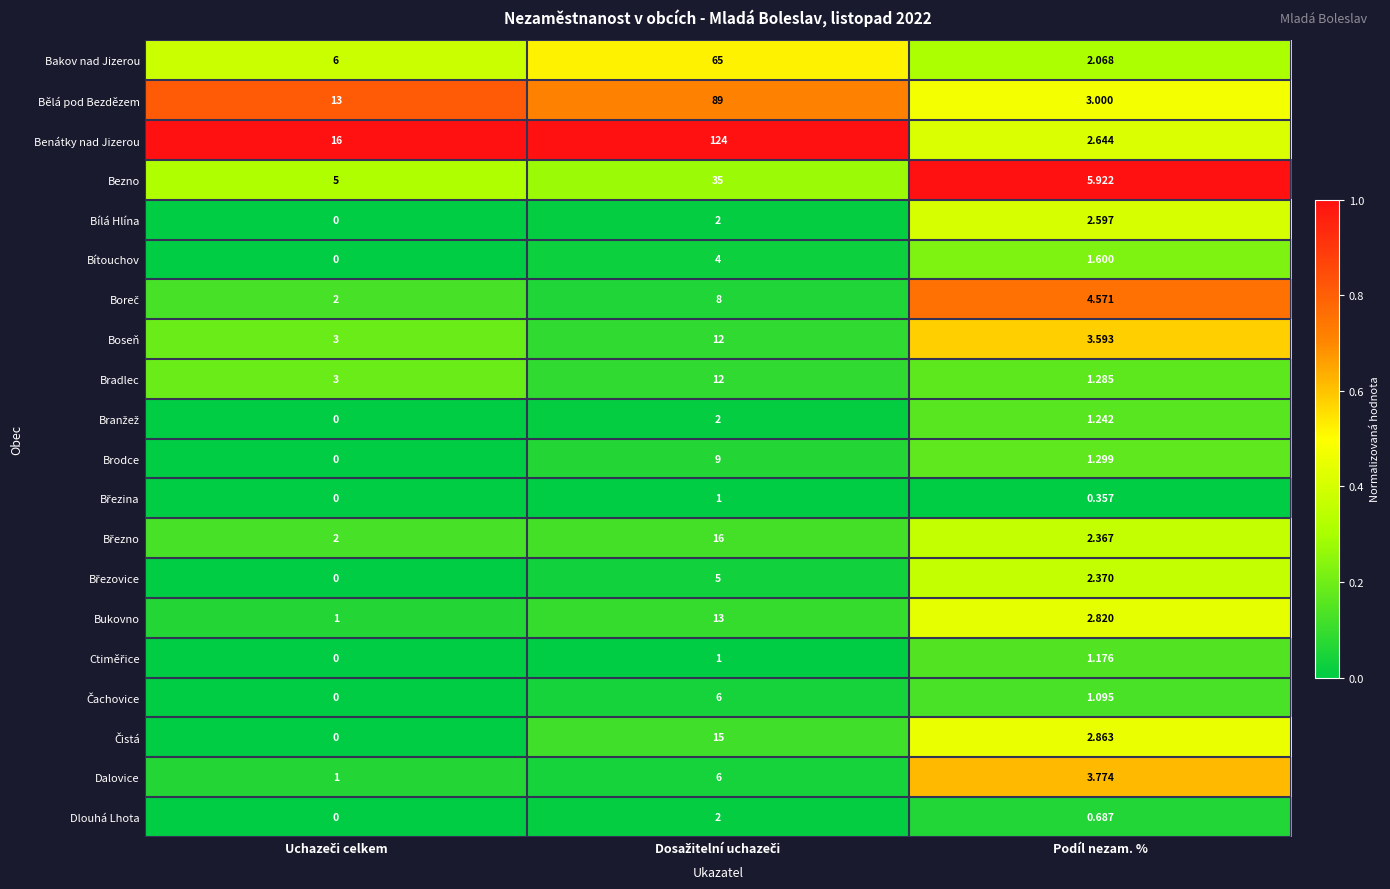

Which series has the widest spread of values?

Benátky nad Jizerou